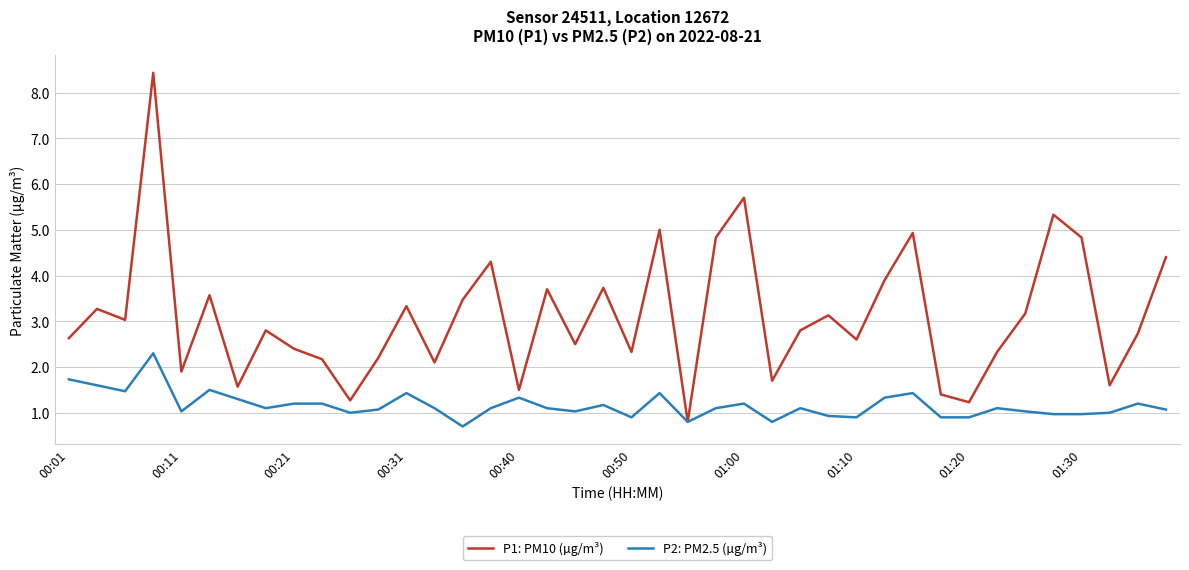

List the series in order of their peak value, lowest first.

P2: PM2.5 (µg/m³), P1: PM10 (µg/m³)